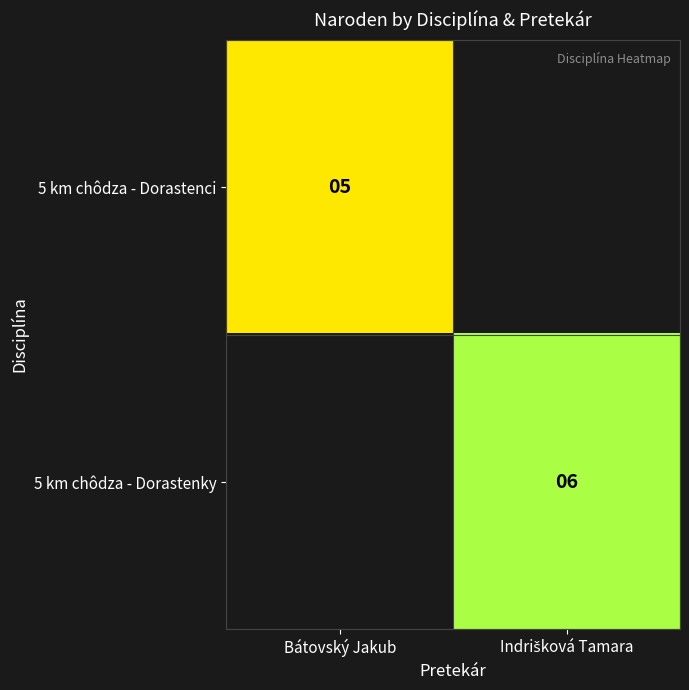

Is it true that 5 km chôdza - Dorastenci equals 5 at Bátovský Jakub?

True